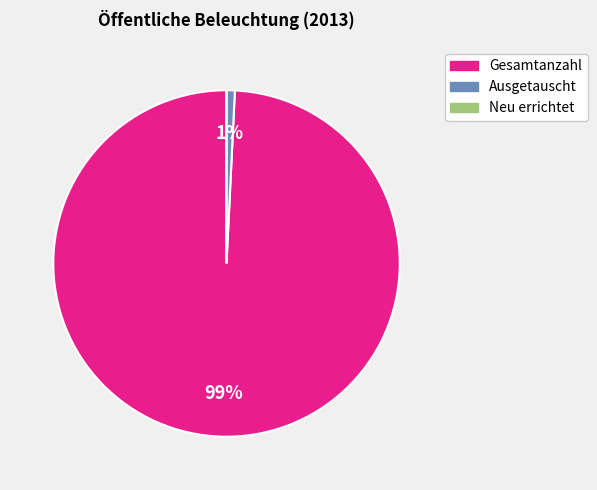

To the nearest percent, what is the average slice percentage?

33%